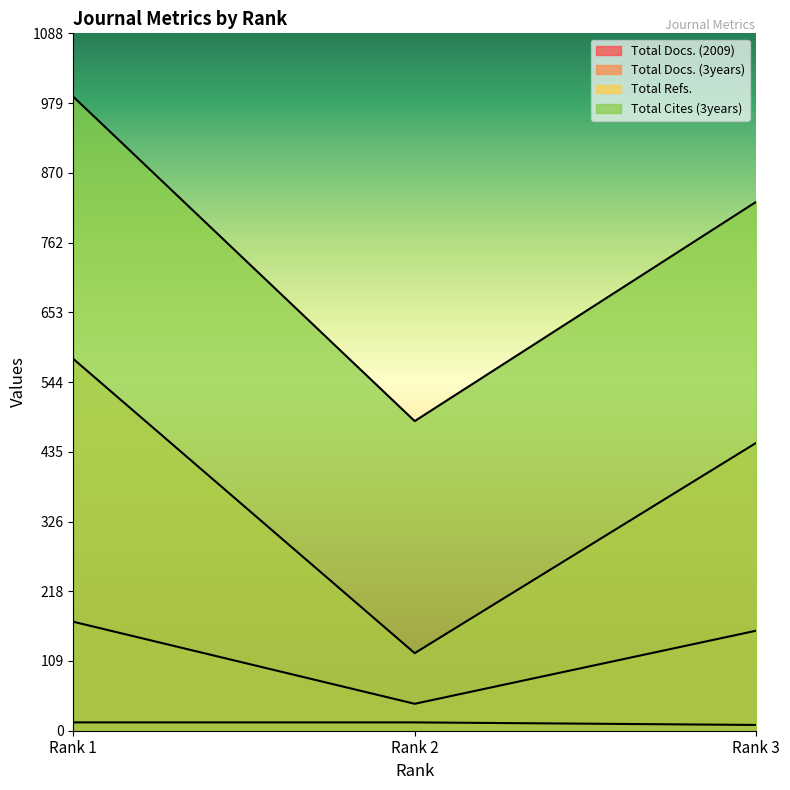

At which category is the sum across all series the highest?

Rank 1